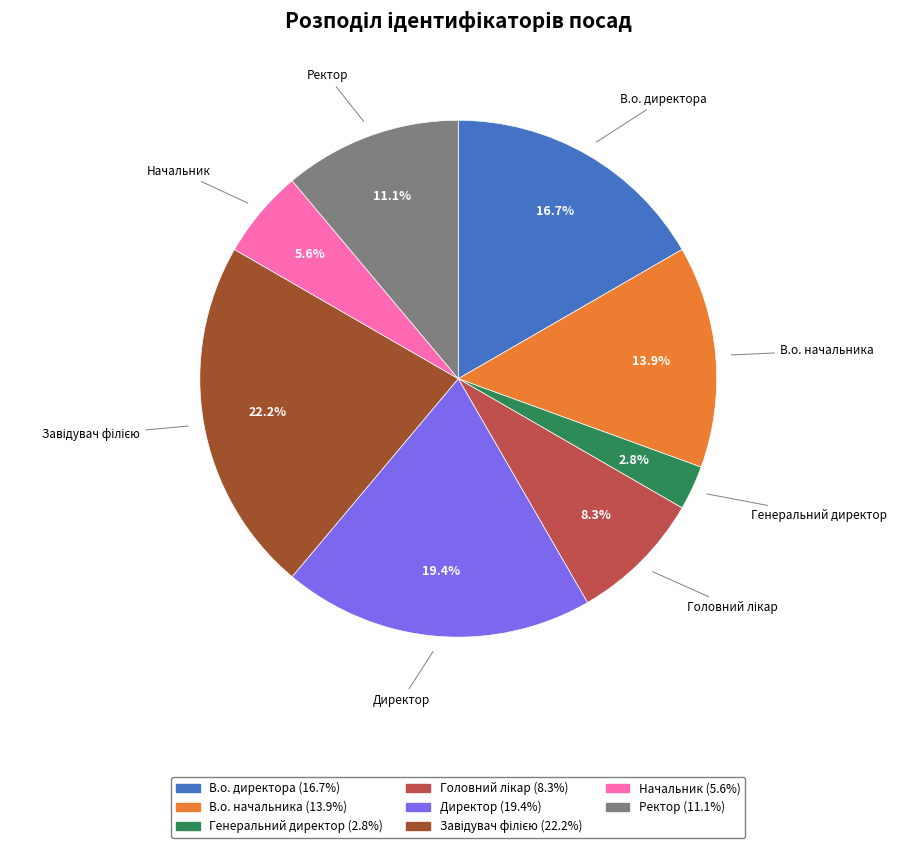

Count the number of slices in the pie.

8